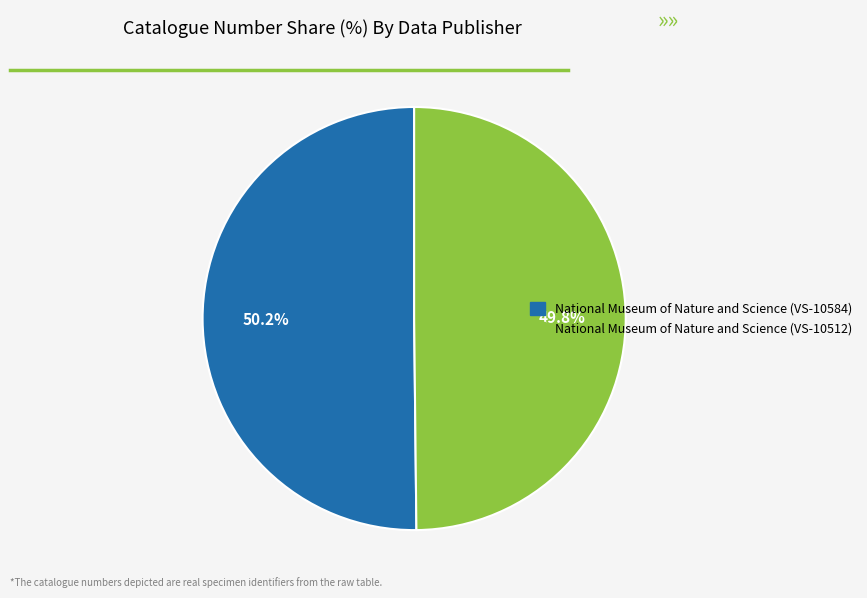

Approximately how many times larger is the value at National Museum of Nature and Science (VS-10584) compared to National Museum of Nature and Science (VS-10512)?

1.0